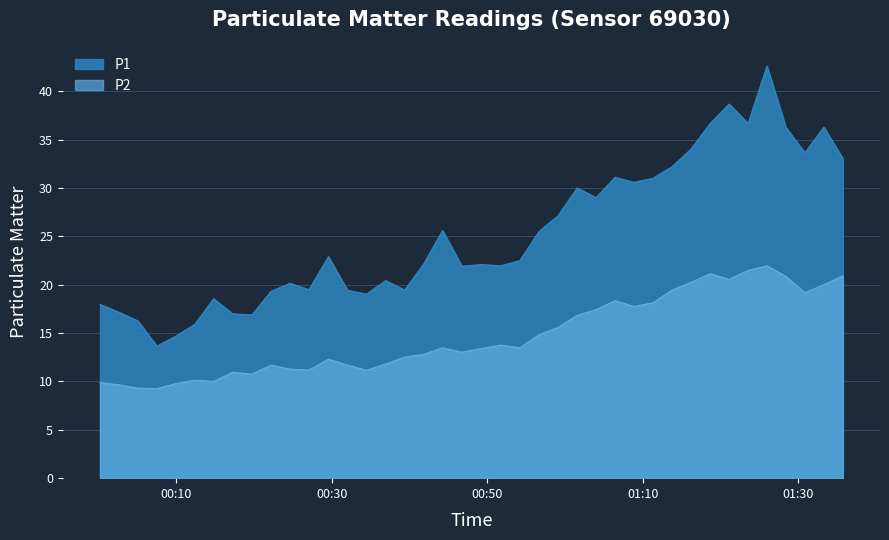

What is the difference between the second highest and second lowest values in the P2 series?

12.2